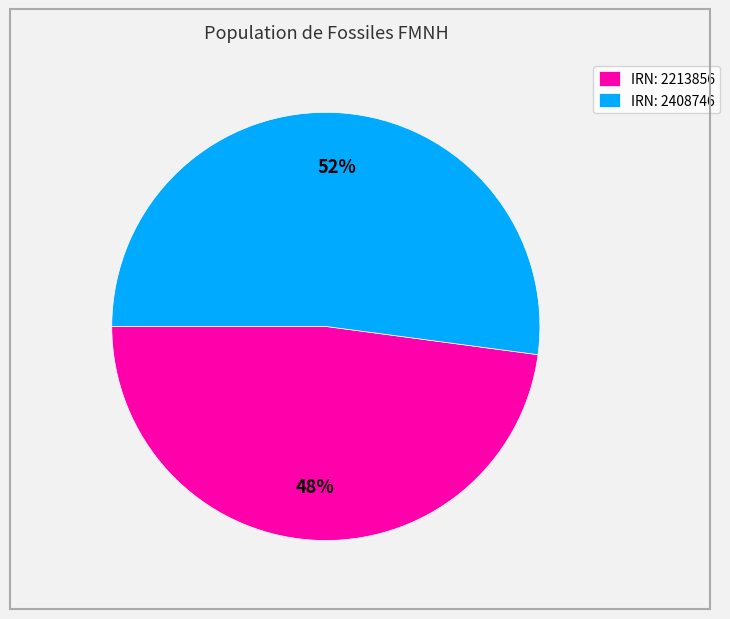

To the nearest percent, what is the combined percentage of IRN: 2213856 and IRN: 2408746?

100%